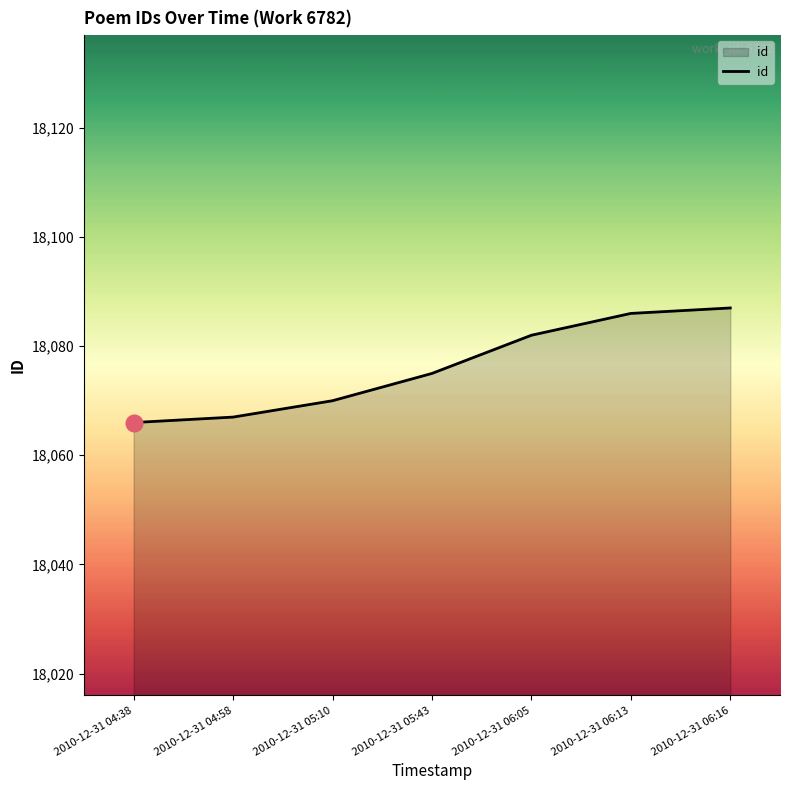

Reading right to left, list all the values displayed in this chart.

18087	18086	18082	18075	18070	18067	18066